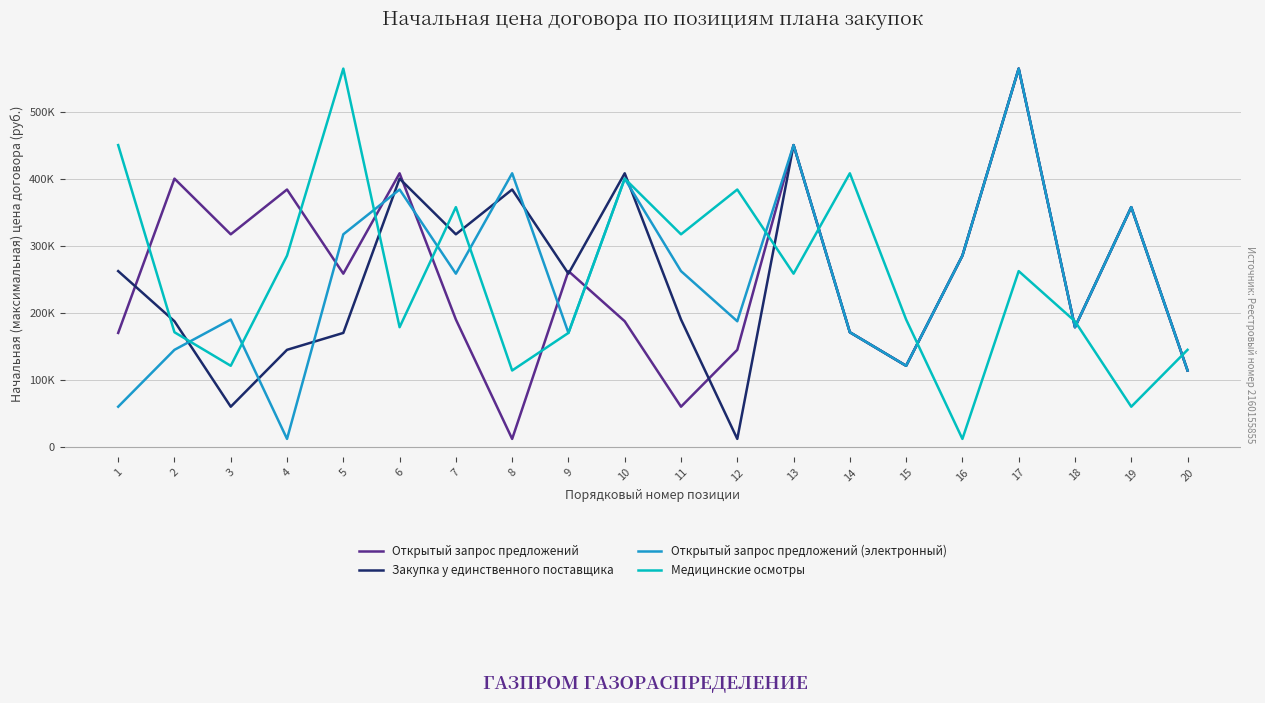

What are all the series names shown in the legend?

Открытый запрос предложений, Закупка у единственного поставщика, Открытый запрос предложений (электронный), Медицинские осмотры